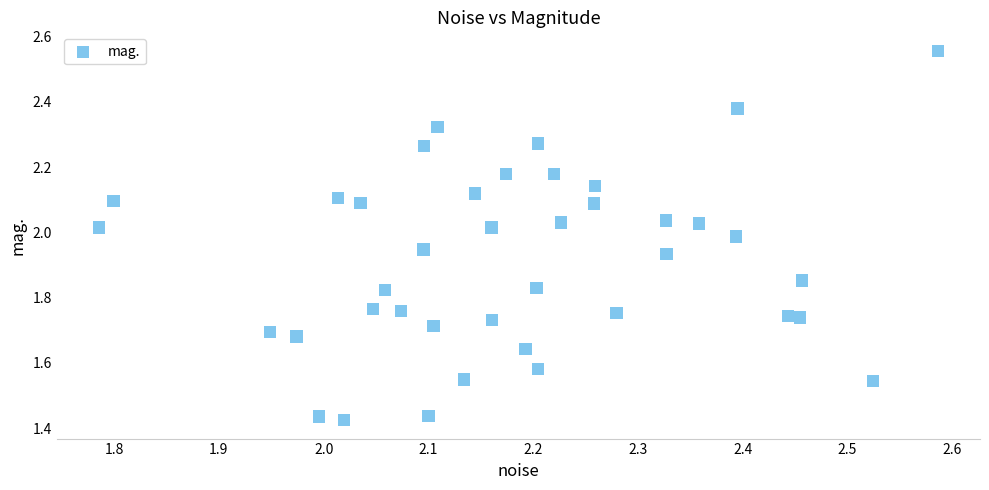

What is the range of Y values (max minus min)?

1.1